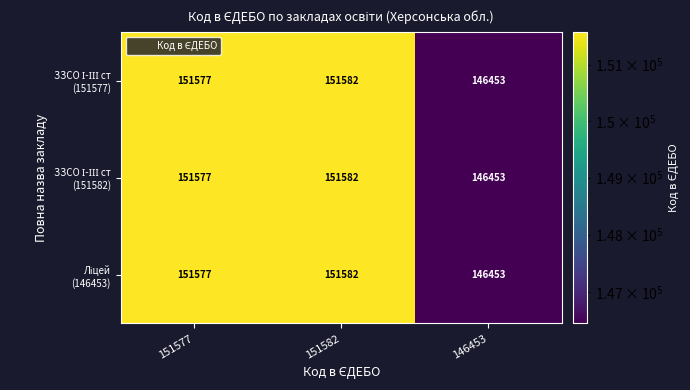

At which category is the sum across all series the highest?

151582